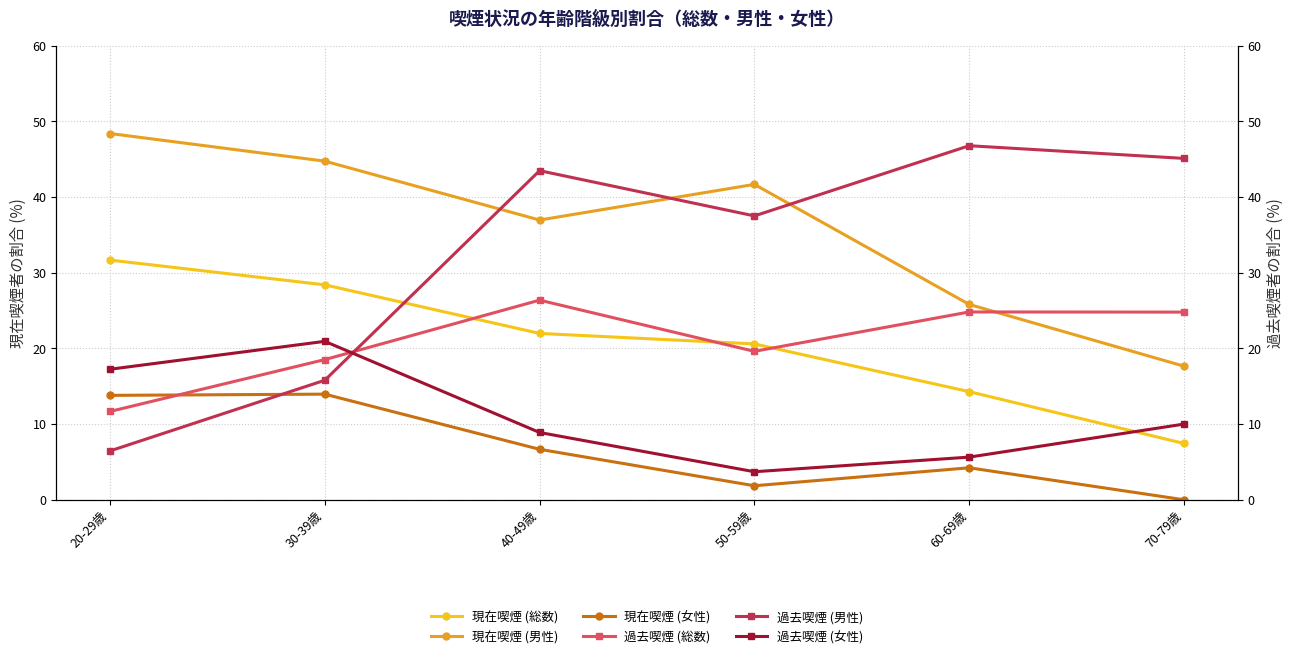

Reading right to left, list all the values displayed in this chart.

現在喫煙 (総数): 70-79歳=7.4	60-69歳=14.3	50-59歳=20.6	40-49歳=22.0	30-39歳=28.4	20-29歳=31.7
現在喫煙 (男性): 70-79歳=17.6	60-69歳=25.8	50-59歳=41.7	40-49歳=37.0	30-39歳=44.7	20-29歳=48.4
現在喫煙 (女性): 70-79歳=0.0	60-69歳=4.2	50-59歳=1.9	40-49歳=6.7	30-39歳=14.0	20-29歳=13.8
過去喫煙 (総数): 70-79歳=24.8	60-69歳=24.8	50-59歳=19.6	40-49歳=26.4	30-39歳=18.5	20-29歳=11.7
過去喫煙 (男性): 70-79歳=45.1	60-69歳=46.8	50-59歳=37.5	40-49歳=43.5	30-39歳=15.8	20-29歳=6.5
過去喫煙 (女性): 70-79歳=10.0	60-69歳=5.6	50-59歳=3.7	40-49歳=8.9	30-39歳=20.9	20-29歳=17.2